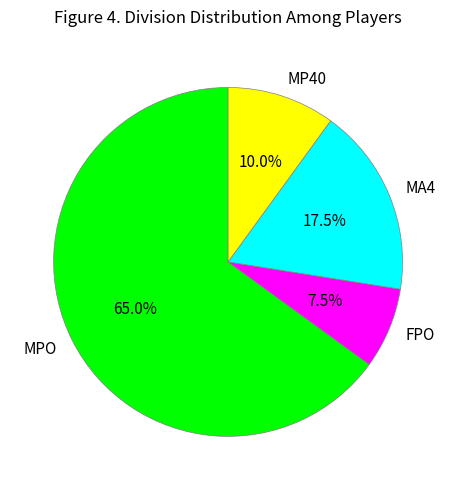

What percentage is the MPO slice, to the nearest percent?

65%